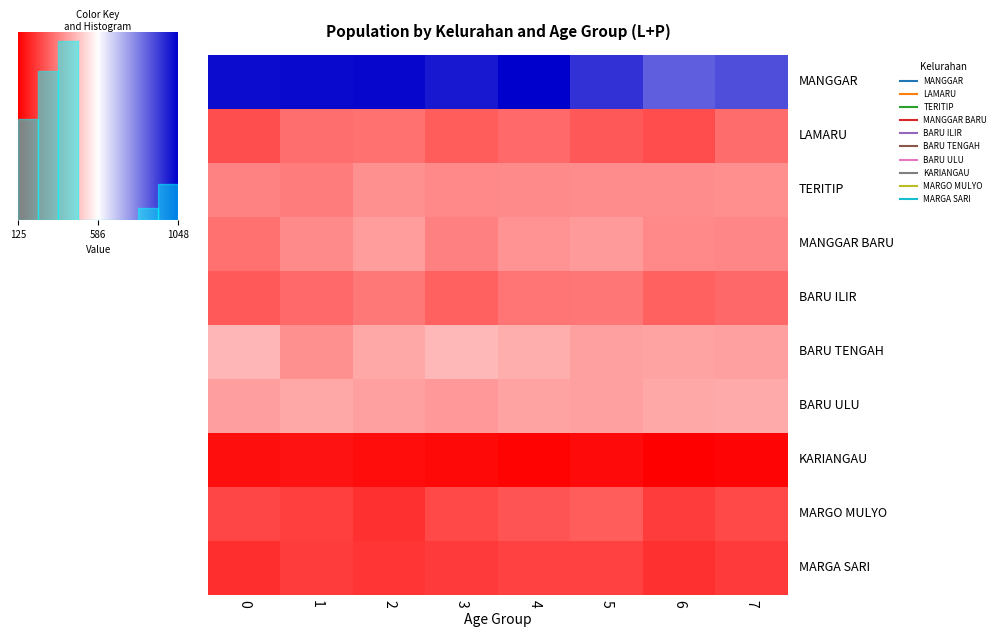

What is the lowest value of the TERITIP series?

351